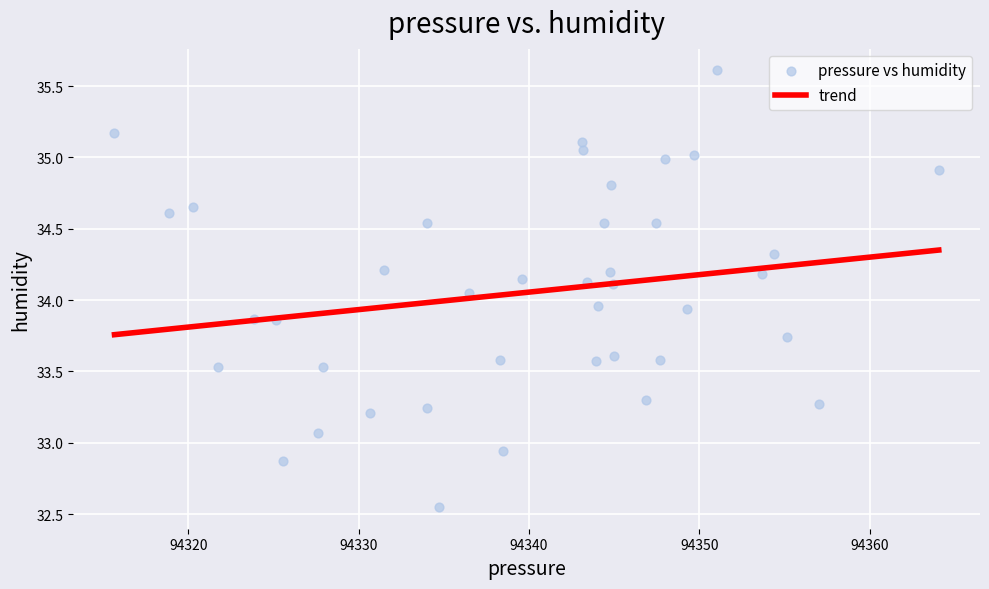

What is the range of Y values (max minus min)?

3.1